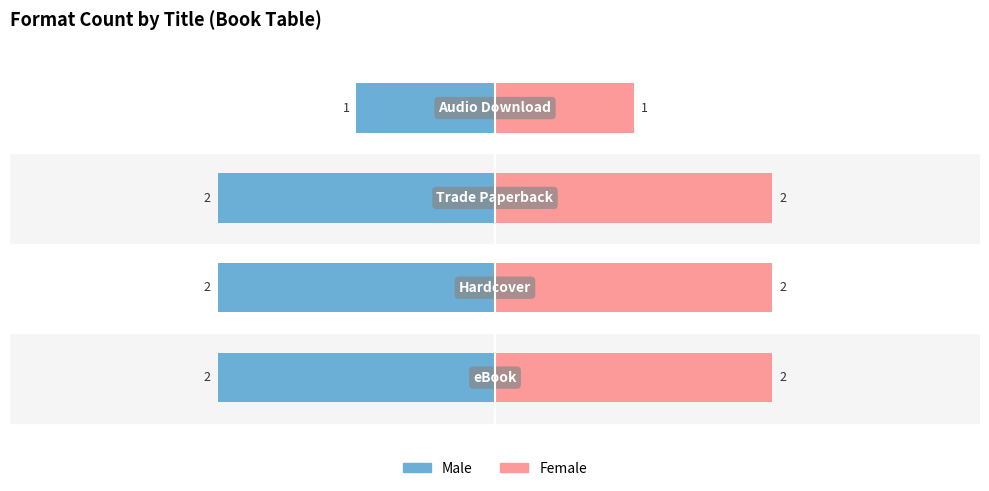

Which series changed the most between 2 and 3?

Male